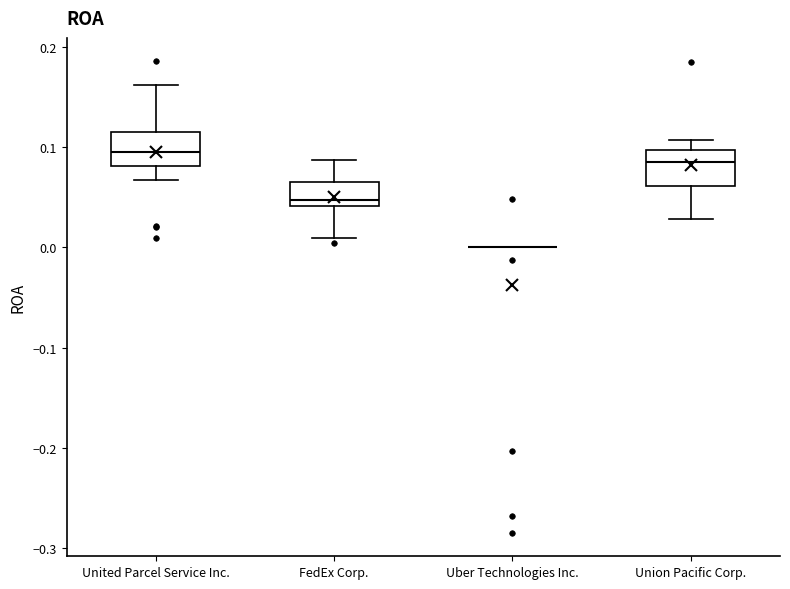

Reading left to right, transcribe this box plot: for each box, give where its median line is, the range the box spans, and where its two whiskers end, as read against the y-axis. The values are not printed on the chart, so give them approximately, as read against the axis.

United Parcel Service Inc.: median 0.10, box 0.08 to 0.12, whiskers 0.07 to 0.16
FedEx Corp.: median 0.05, box 0.04 to 0.07, whiskers 0.01 to 0.09
Uber Technologies Inc.: box collapsed to a line at 0.00, whiskers 0.00 to 0.00
Union Pacific Corp.: median 0.09, box 0.06 to 0.10, whiskers 0.03 to 0.11